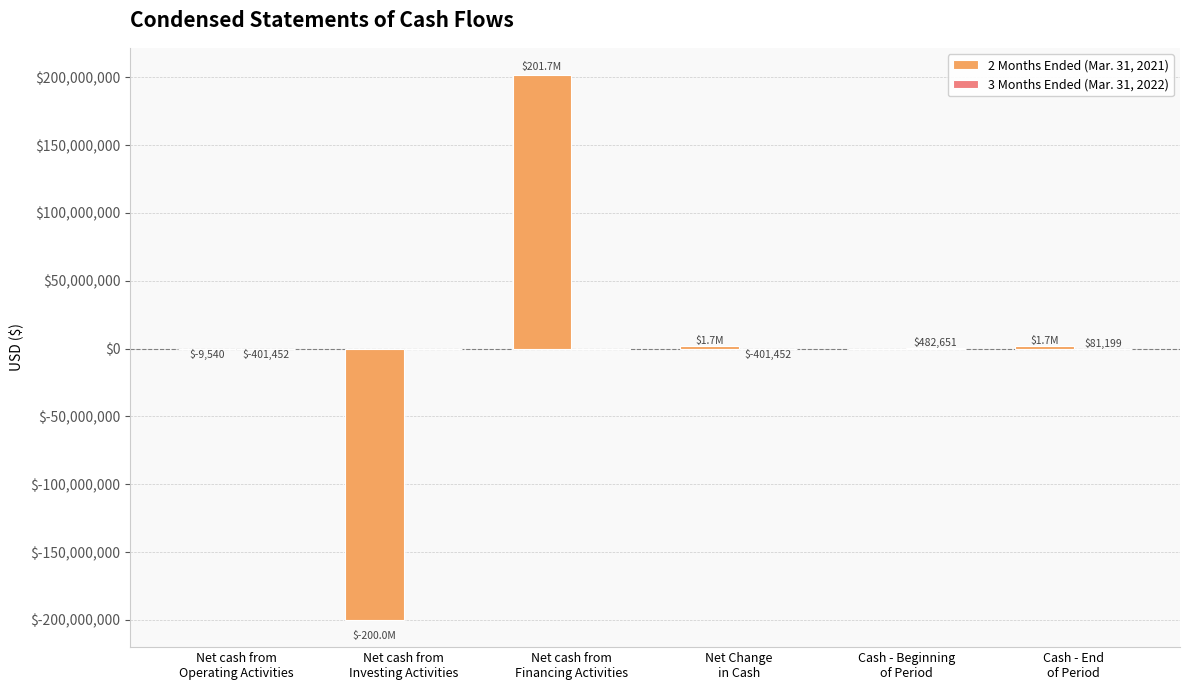

How many distinct data groups are displayed?

2